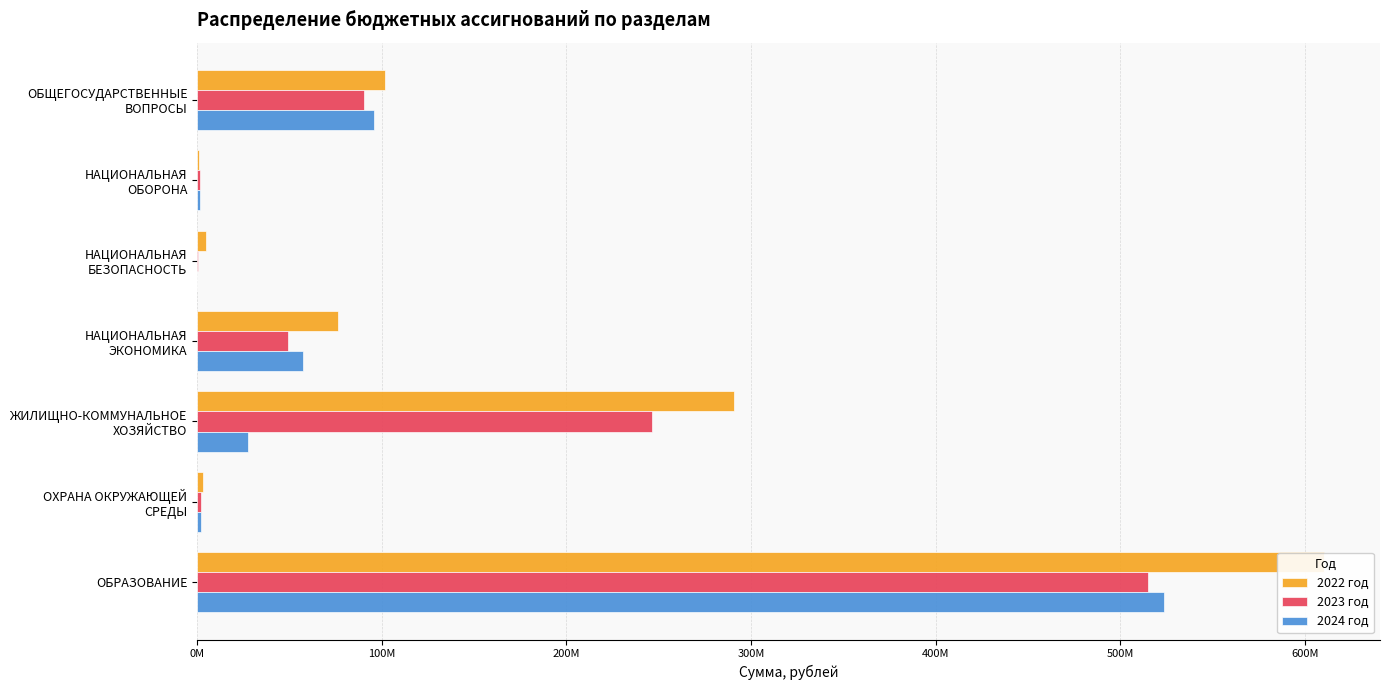

Does the chart contain stacked bars?

No